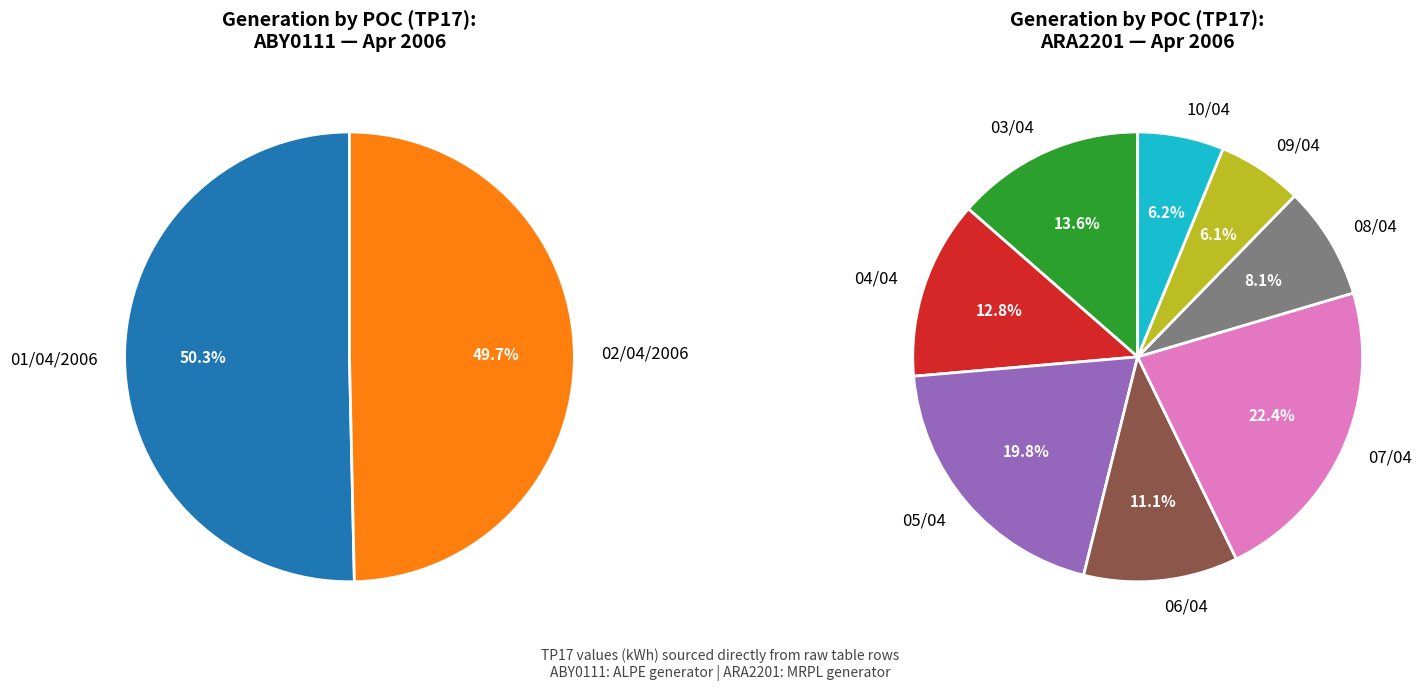

Does any single category account for the majority?

No